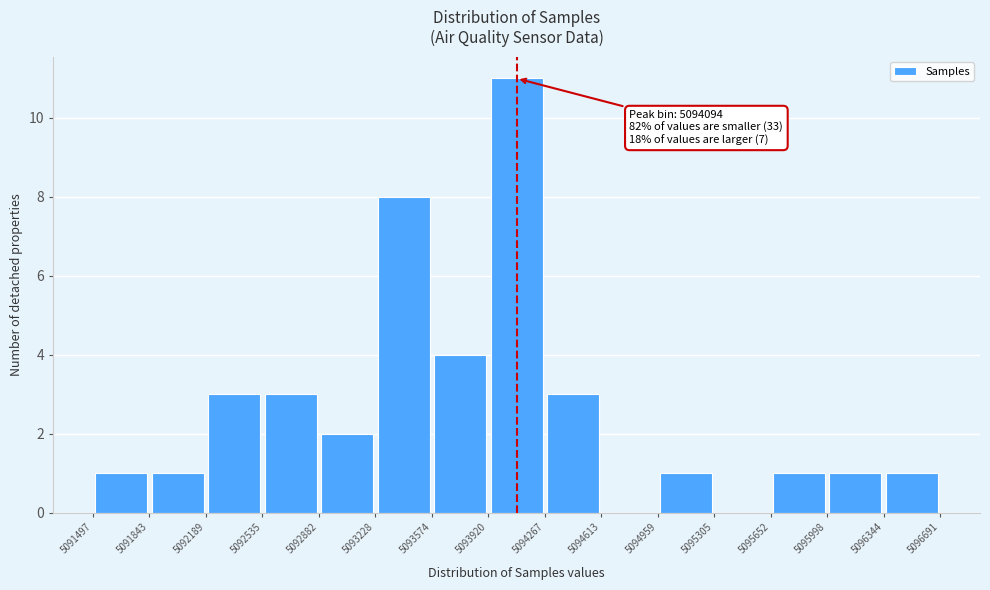

Over which range of the x-axis is the bar tallest?

5093920 to 5094267